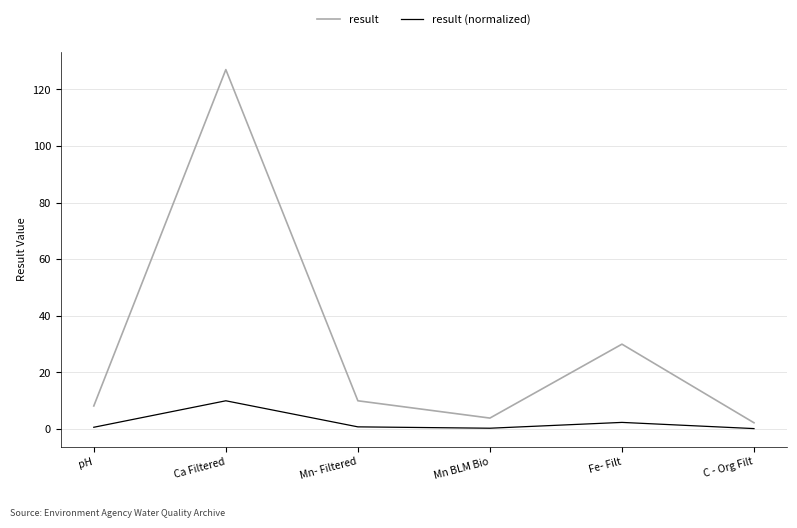

Is the value of result at Ca Filtered greater than the value of result (normalized) at Fe- Filt?

Yes